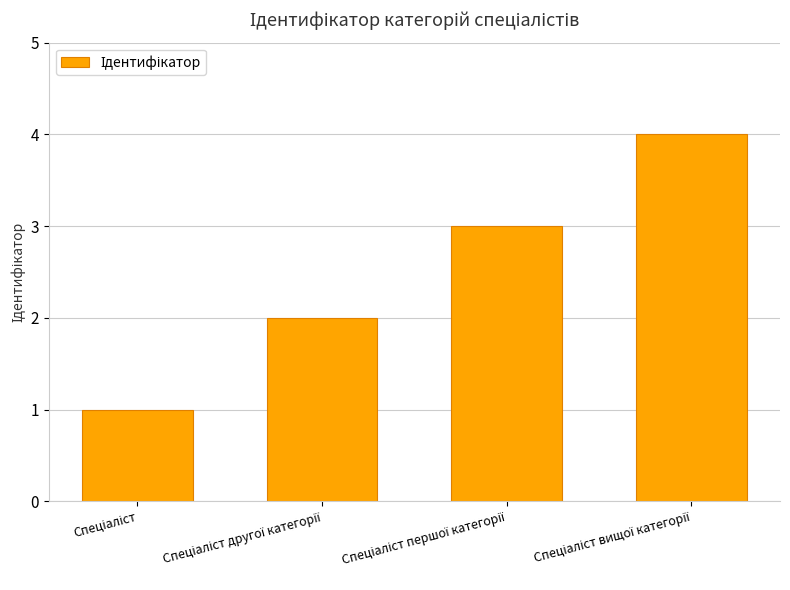

Reading left to right, extract all data points from this chart.

1	2	3	4